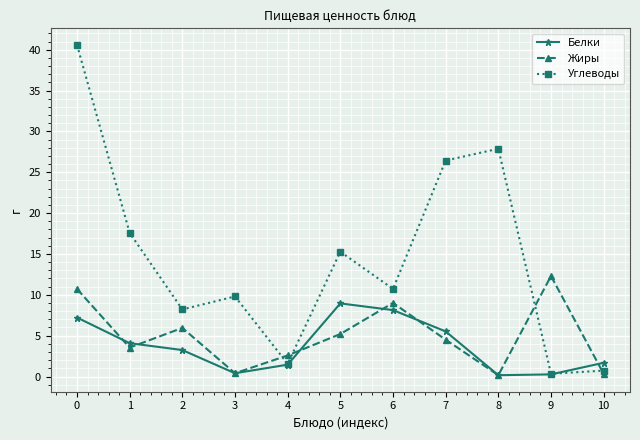

What is the difference between the second highest and minimum values in the Жиры series?

10.6